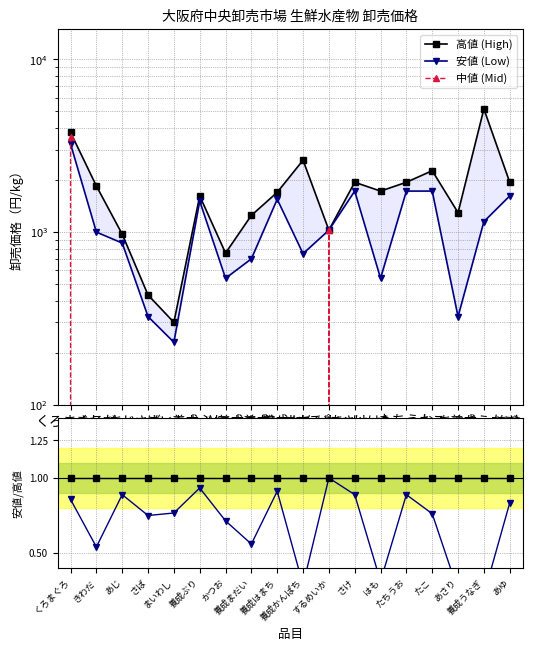

True or false: 安値/高値 has more than 0 points higher than both neighbors.

True